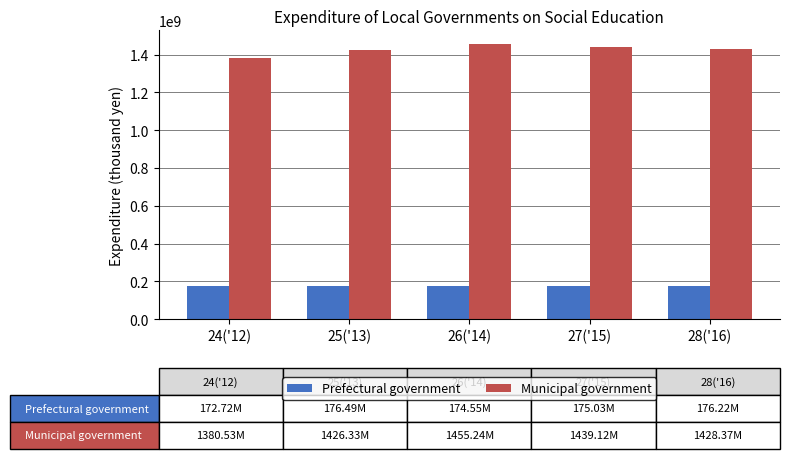

What is the sum of all Prefectural government values?

875017397